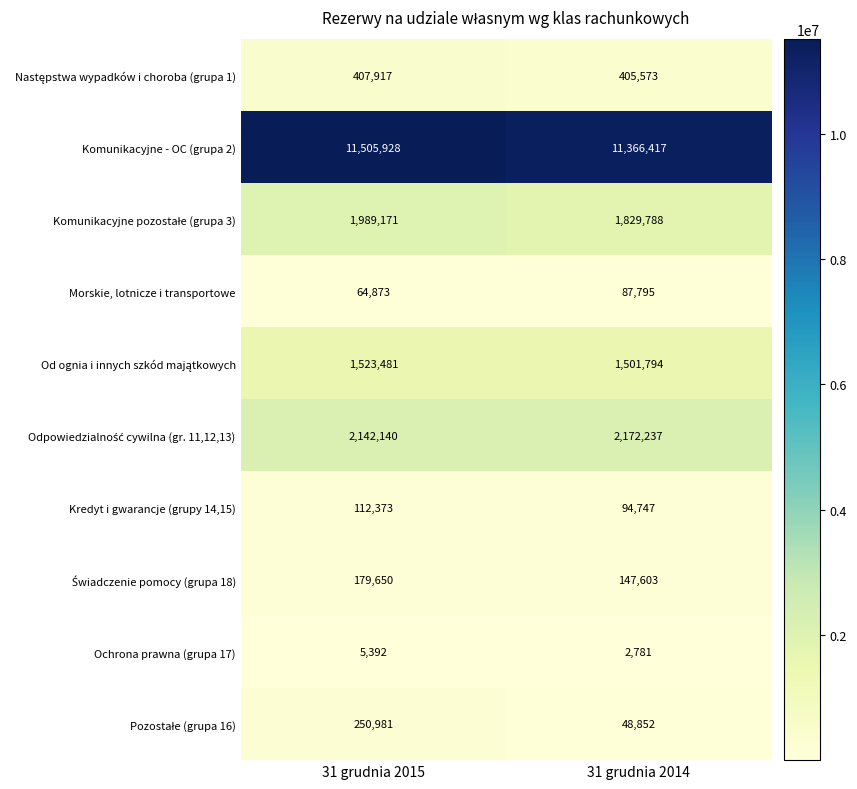

What is the total value across all series at 31 grudnia 2014?

17657587